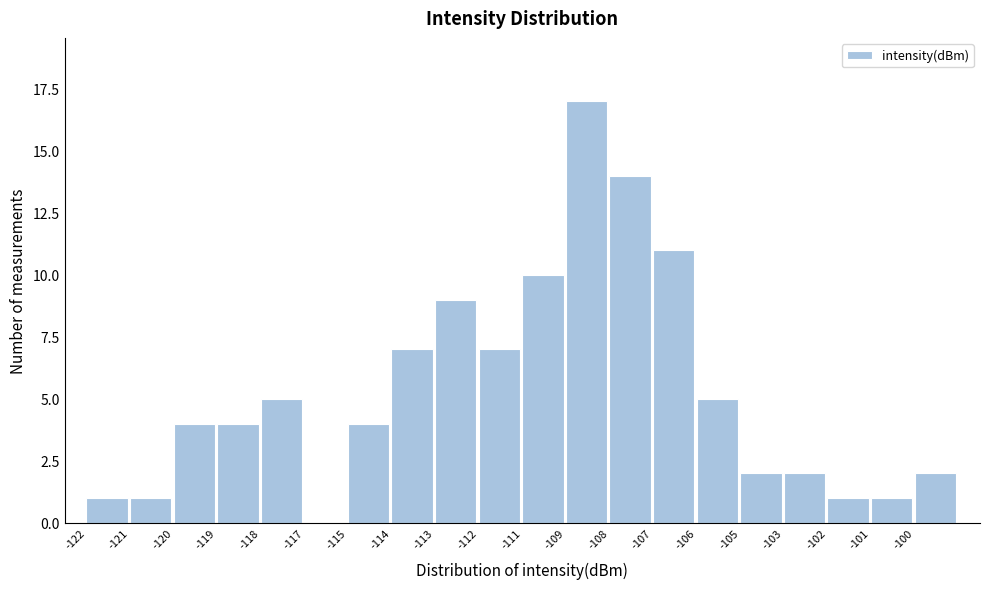

Reading left to right, what are all the values shown in this chart?

-122=1	-121=1	-120=4	-119=4	-118=5	-117=0	-115=4	-114=7	-113=9	-112=7	-111=10	-109=17	-108=14	-107=11	-106=5	-105=2	-103=2	-102=1	-101=1	-100=2